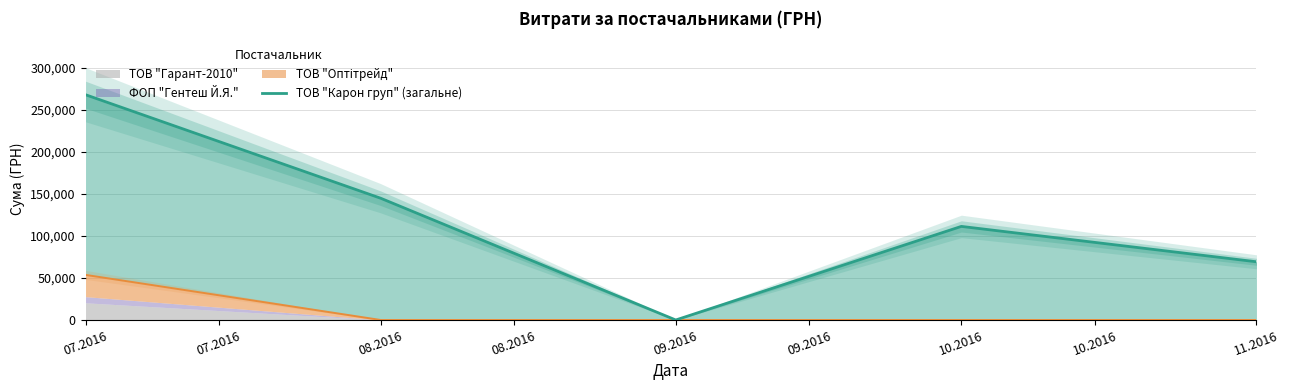

The chart shows a value of 20014.6 at 11.2016. True or false?

False